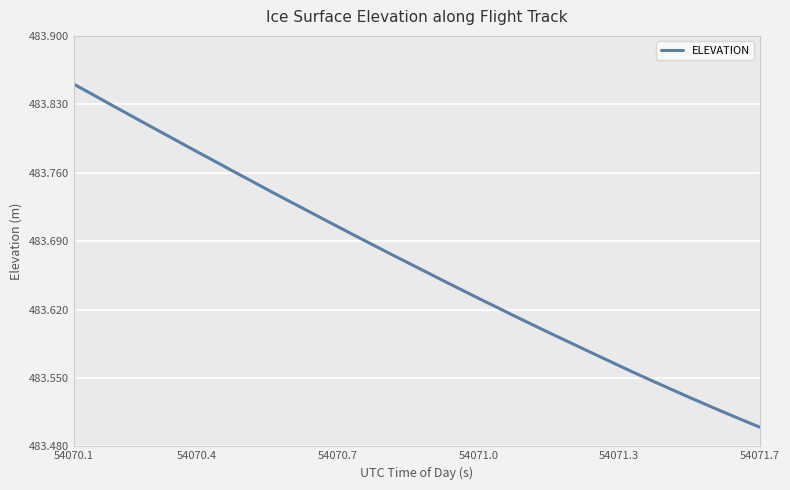

True or false: there are more than 2 points higher than both neighbors.

False